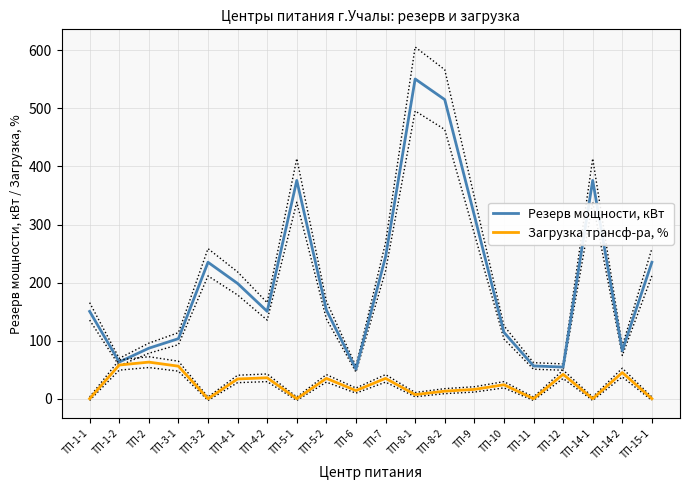

How many categories are shown in the chart?

20